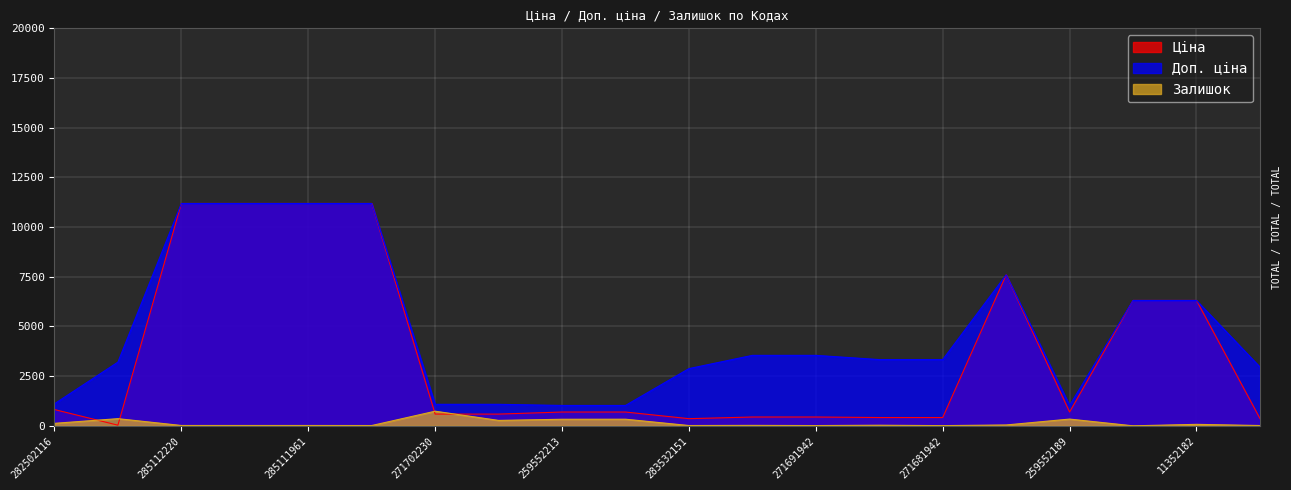

Does the chart display data point markers on the line(s)?

No